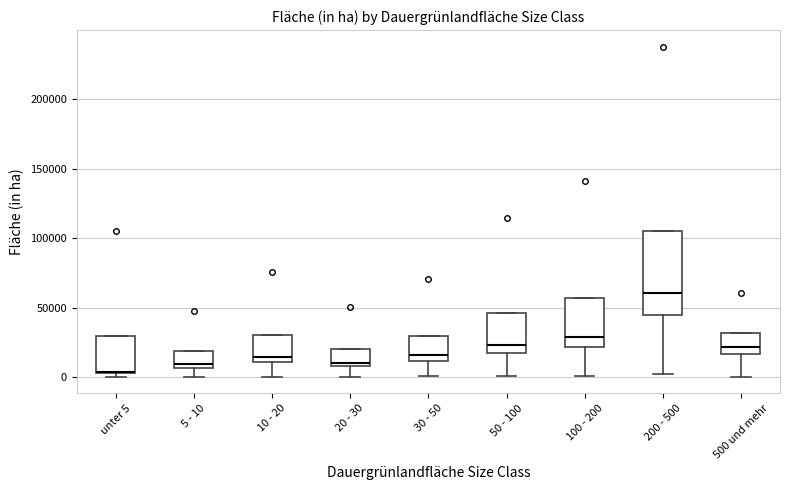

Which box is the tallest, from its lower edge to its upper edge?

200 - 500